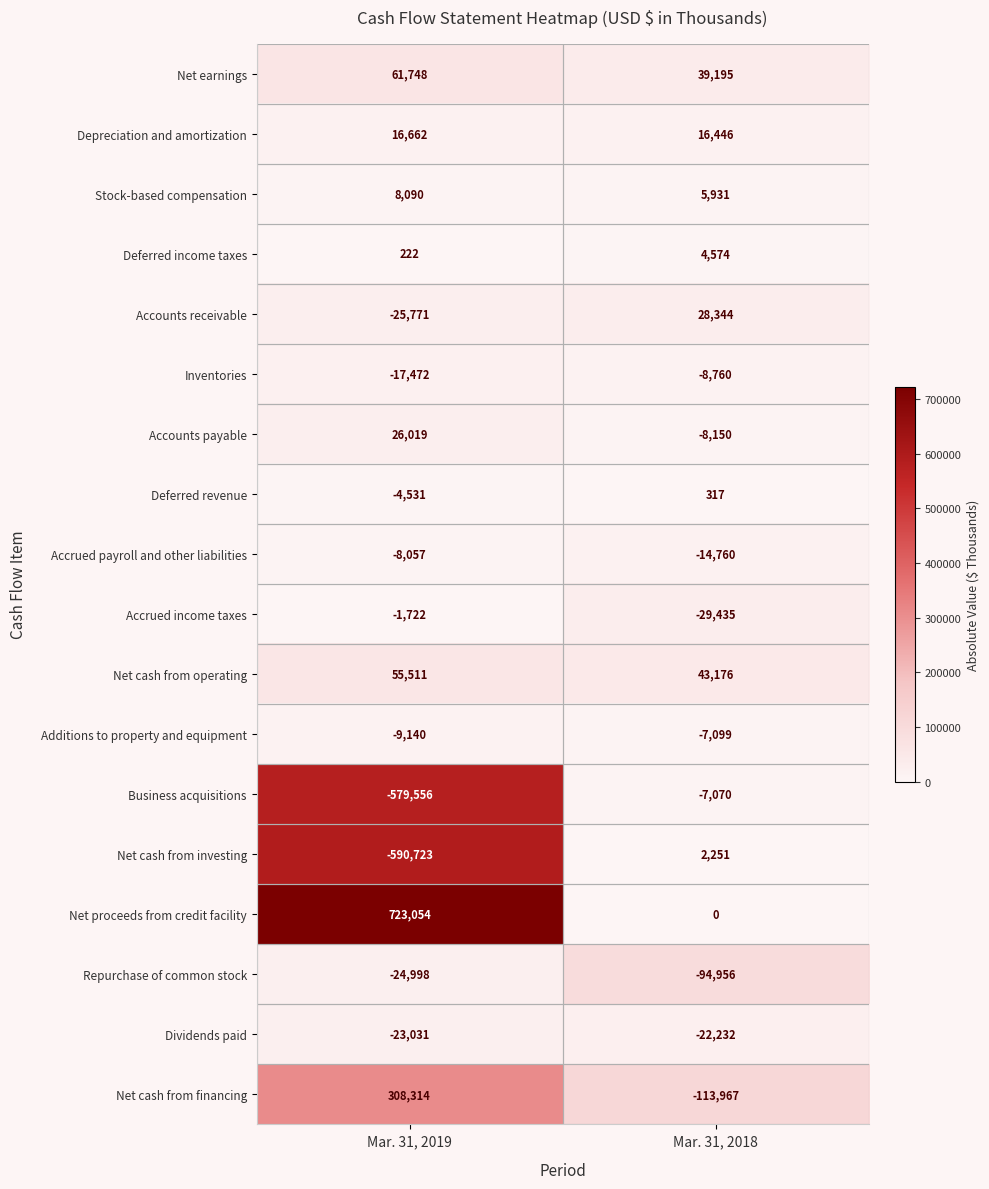

How many data points does each series have?

2